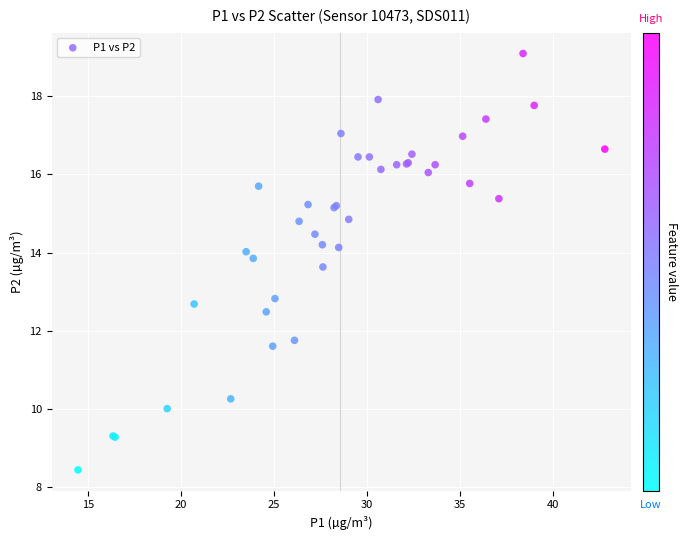

What Y value in the scatter plot is closest to 13?

12.8